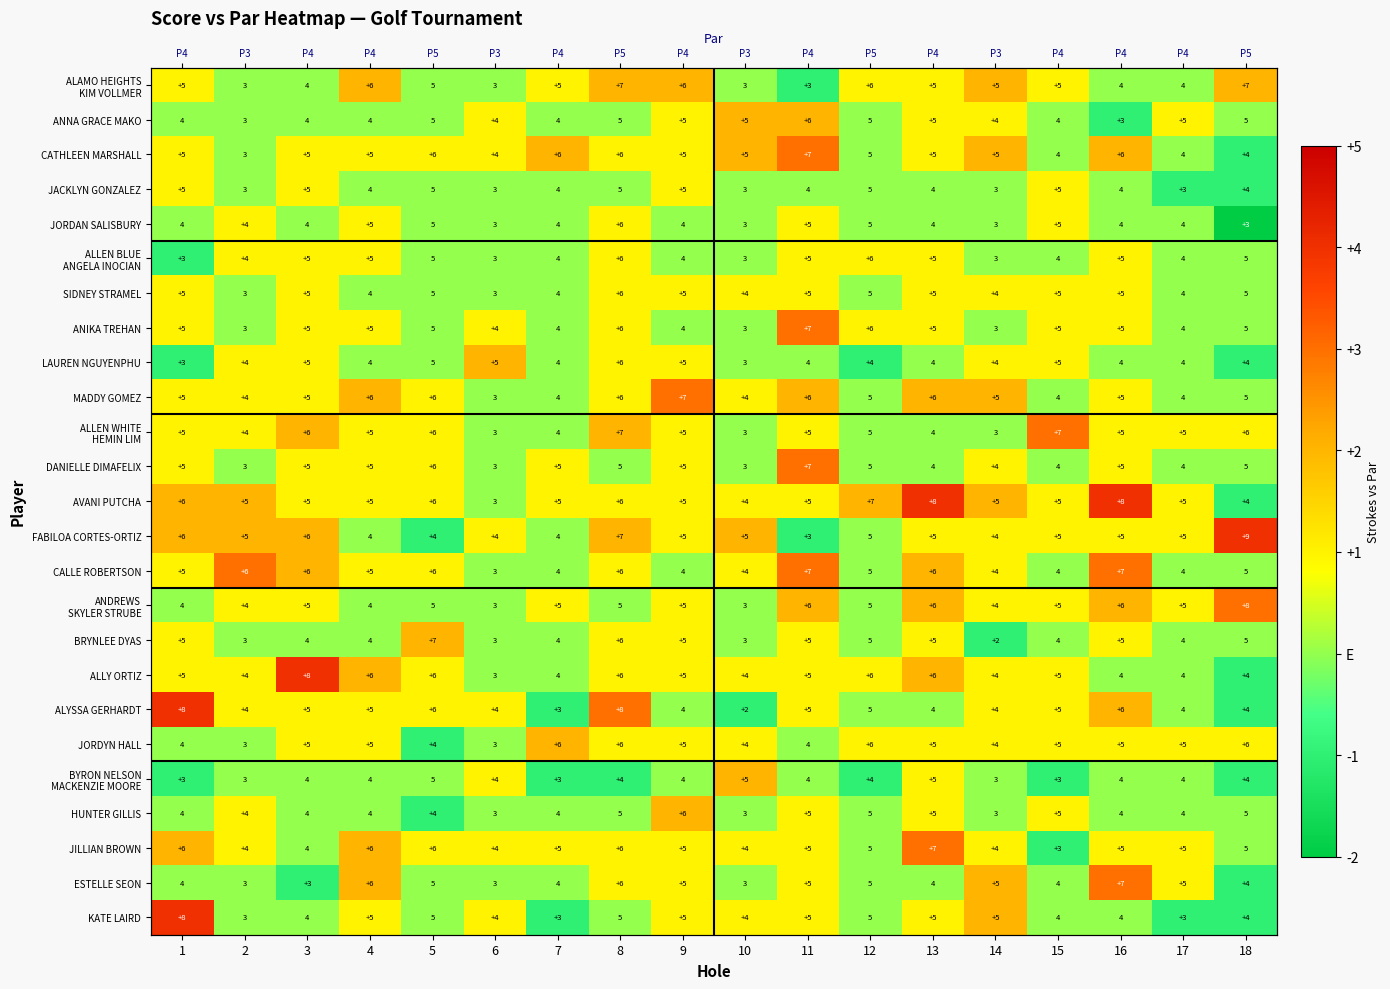

True or false: DANIELLE DIMAFELIX has a value of 2 at 5.

False